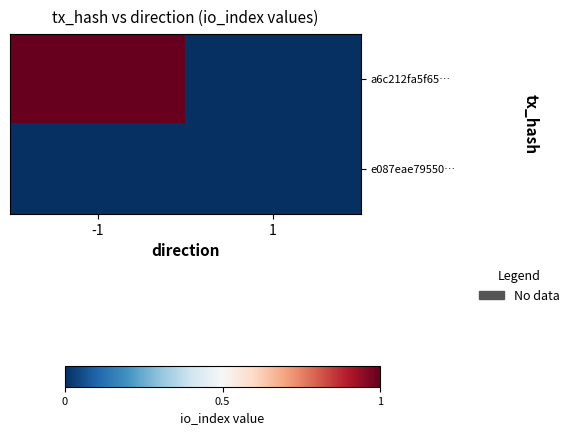

Reading left to right, transcribe all the data shown in this chart.

a6c212fa5f65…: -1=1	1=0
e087eae79550…: -1=0	1=0